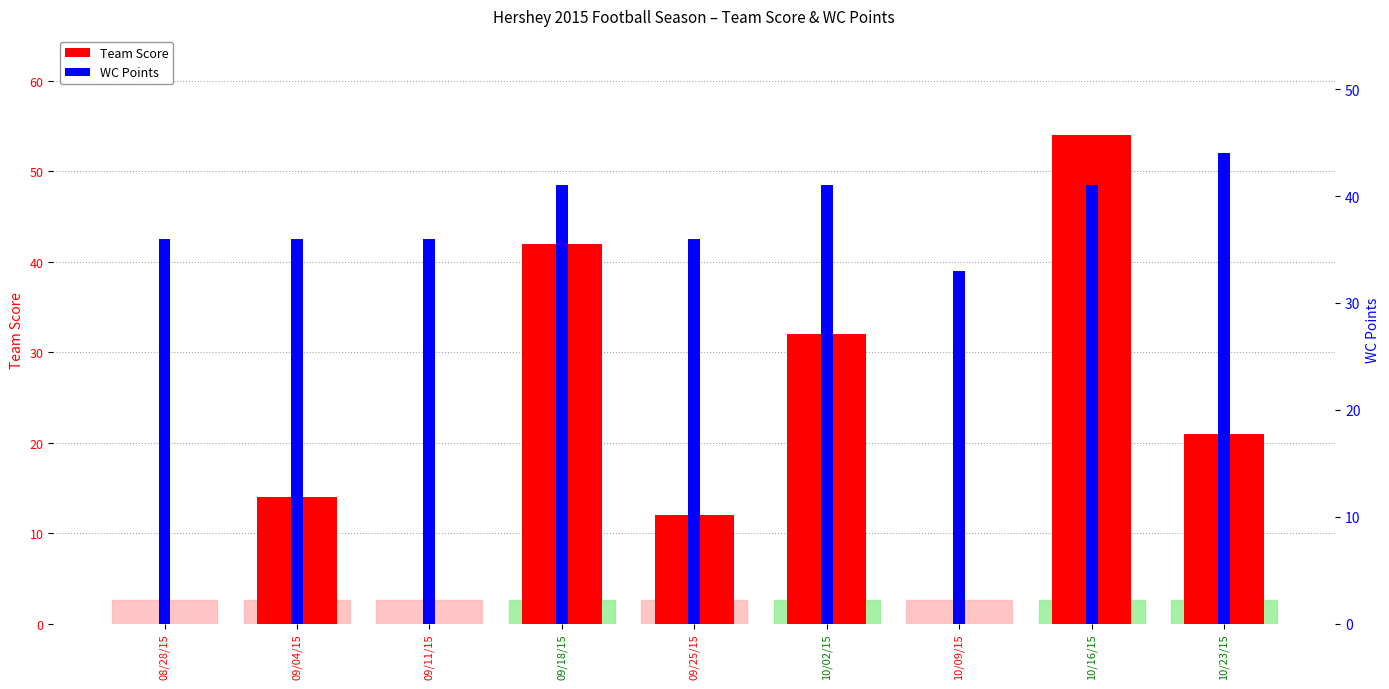

Reading left to right, extract all data points from this chart.

08/28/15=0	09/04/15=14	09/11/15=0	09/18/15=42	09/25/15=12	10/02/15=32	10/09/15=0	10/16/15=54	10/23/15=21